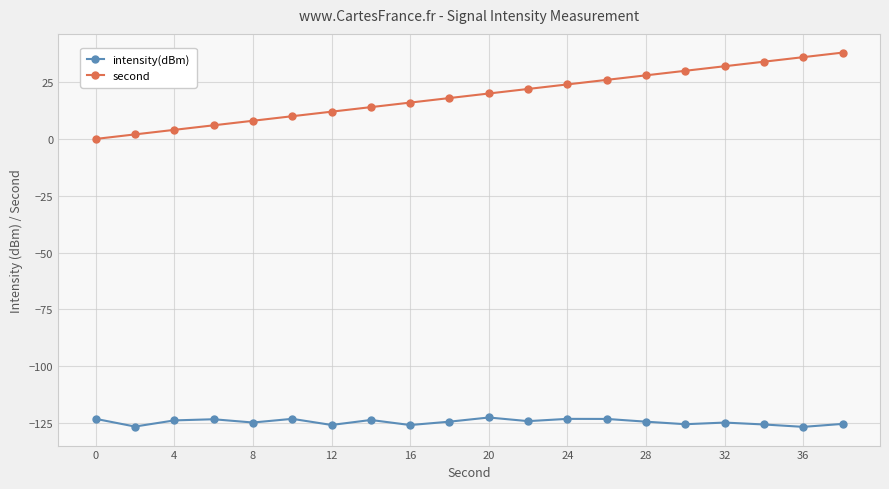

True or false: intensity(dBm) and second intersect in this chart.

False